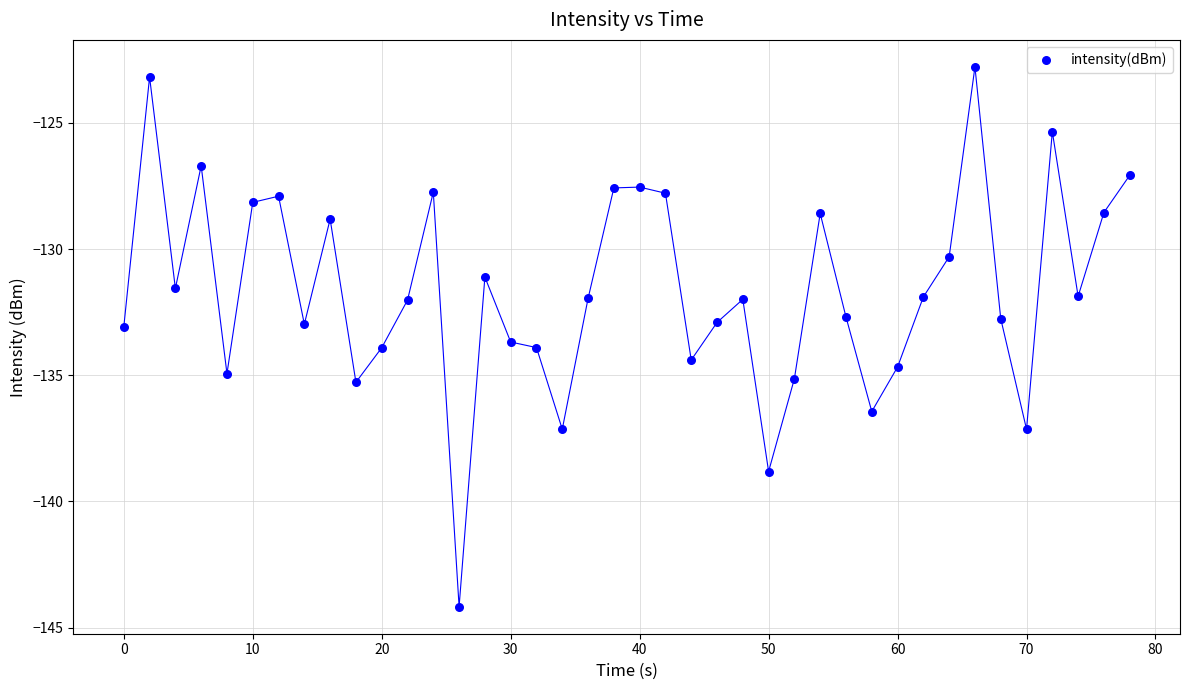

What is the range of Y values (max minus min)?

21.4